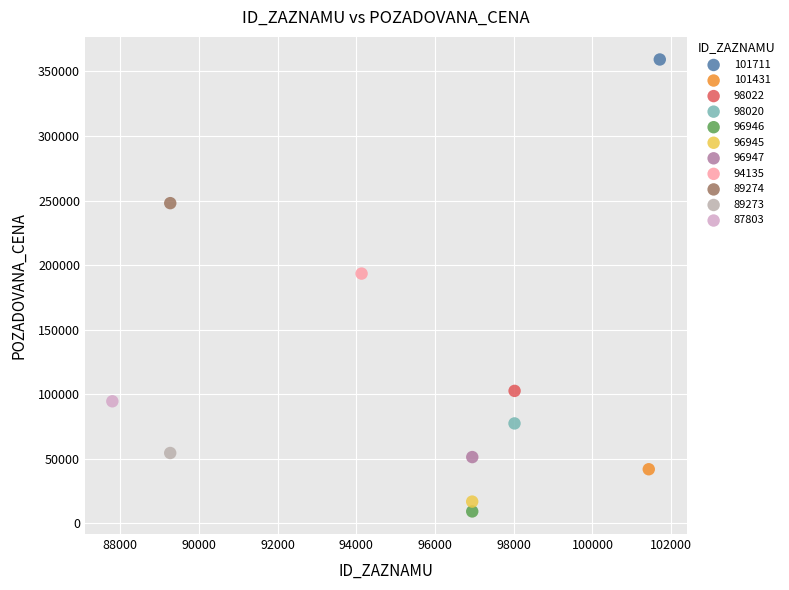

What are all the series names shown in the legend?

101711, 101431, 98022, 98020, 96946, 96945, 96947, 94135, 89274, 89273, 87803